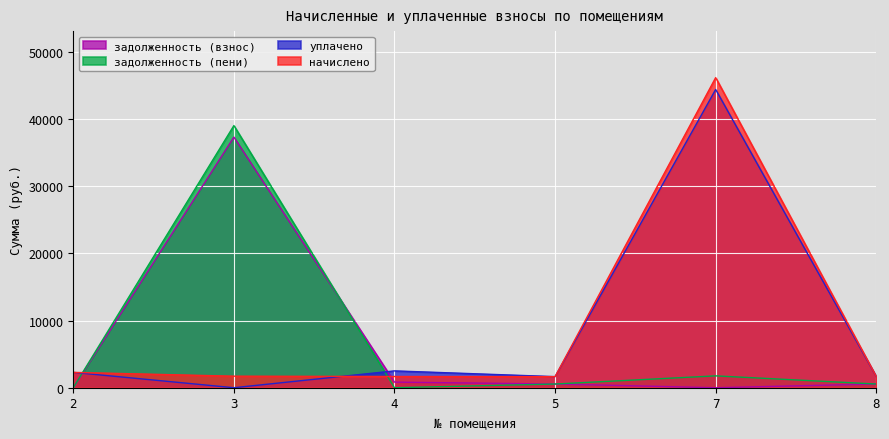

At 4, list the series in order from smallest to largest.

задолженность (пени), задолженность (взнос), начислено, уплачено